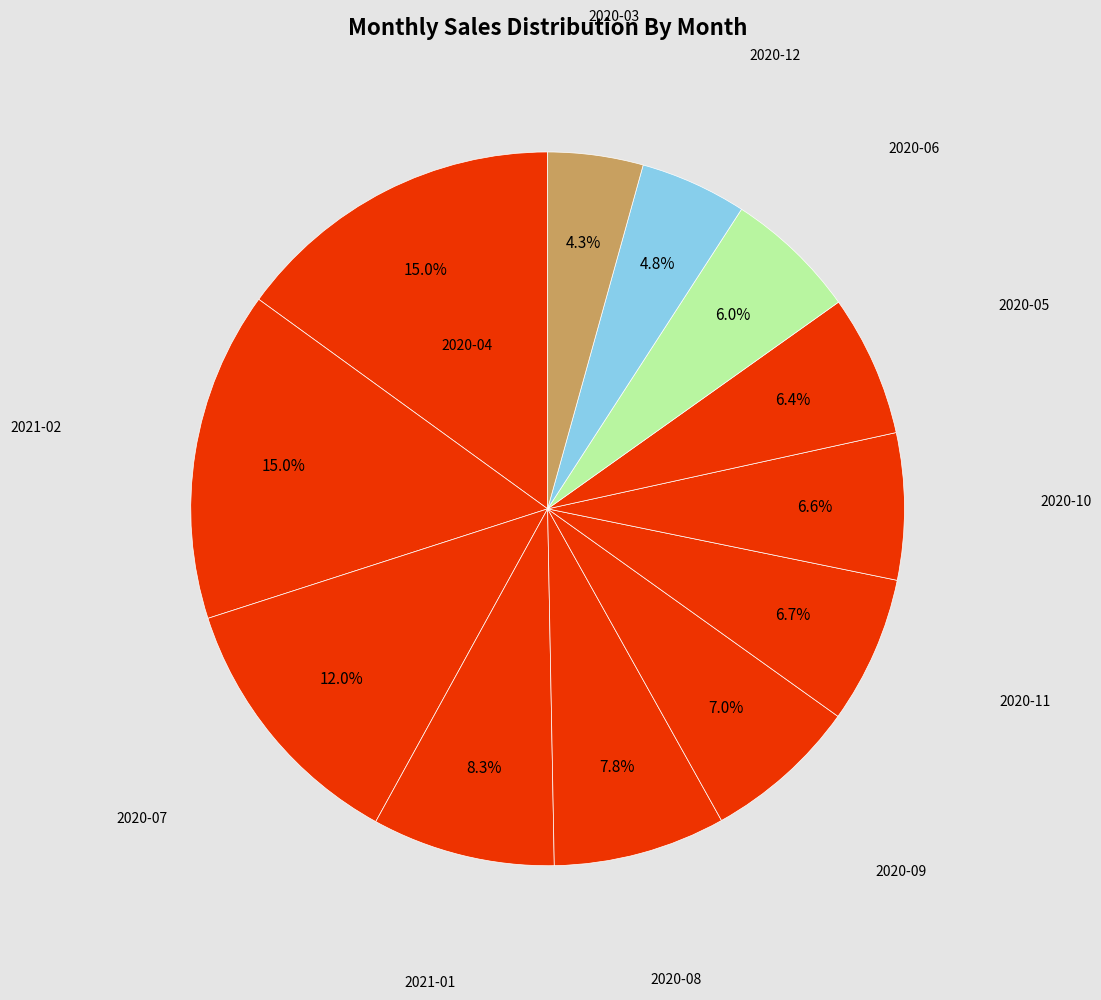

How many slices are in this pie chart?

12